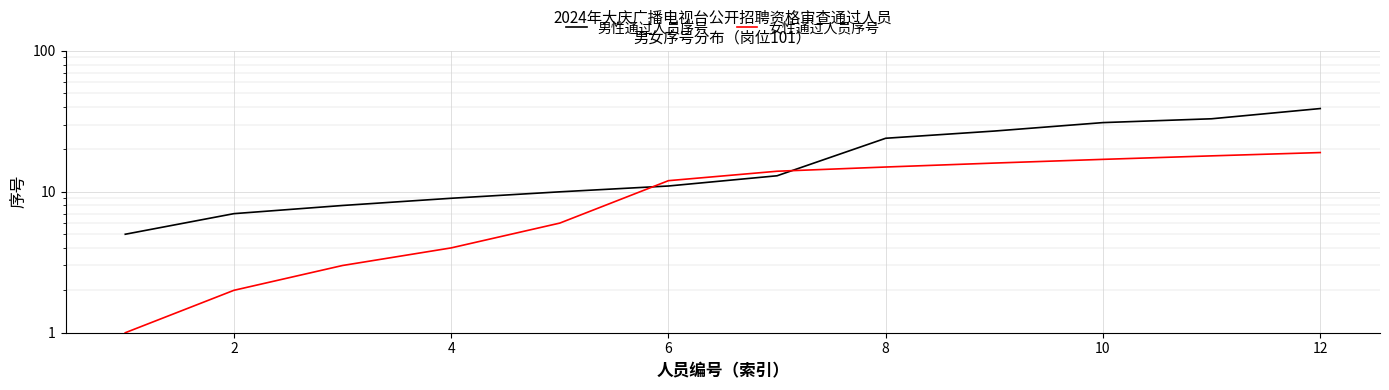

Reading right to left, what are all the values shown in this chart?

男性通过人员序号: 39	33	31	27	24	13	11	10	9	8	7	5
女性通过人员序号: 19	18	17	16	15	14	12	6	4	3	2	1